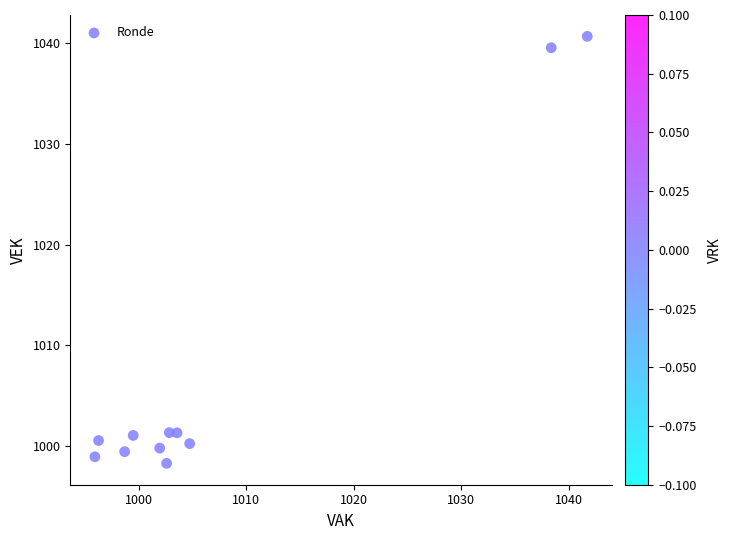

What is the range of X values (max minus min)?

45.8